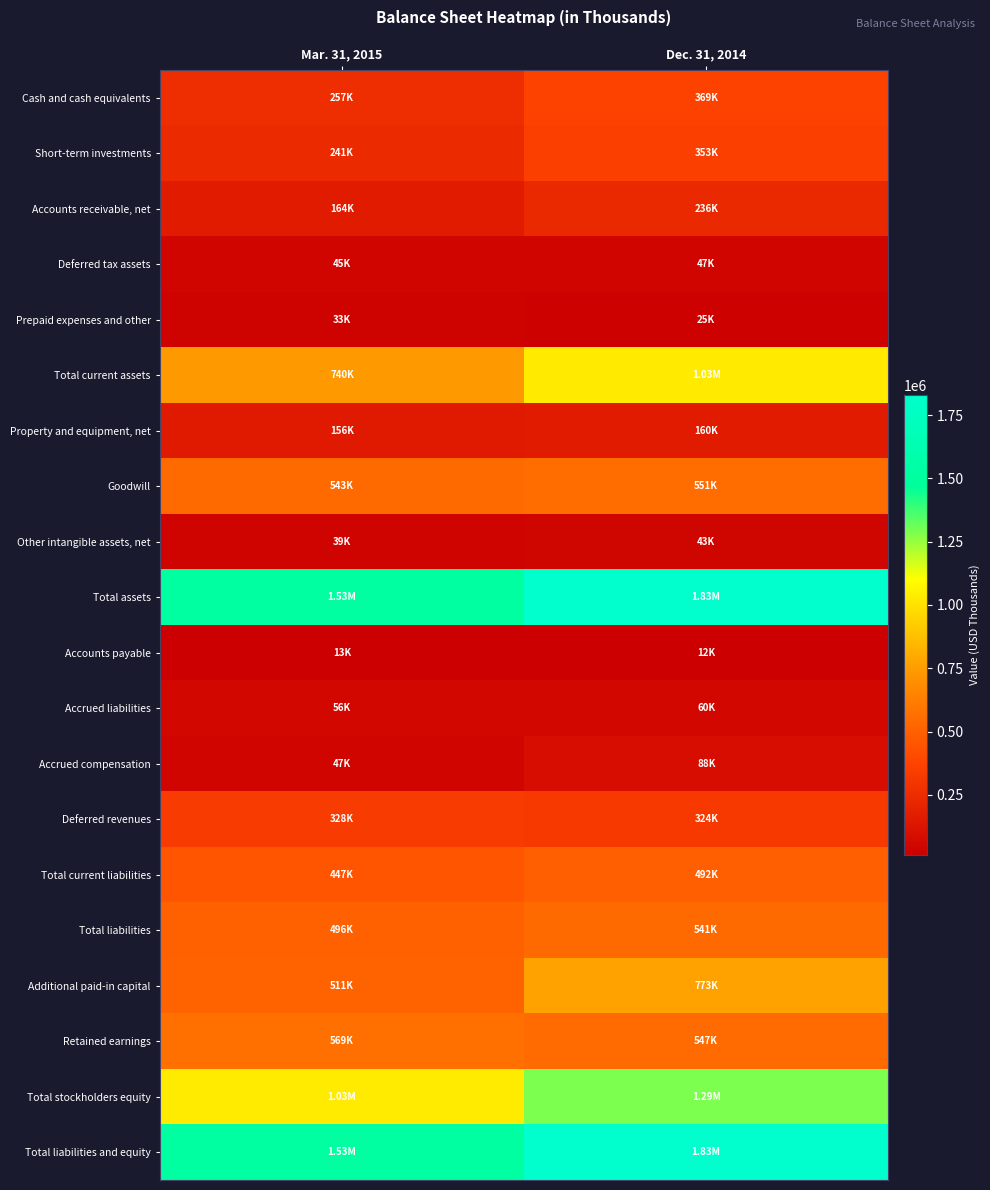

Which series has the widest spread of values?

Total assets